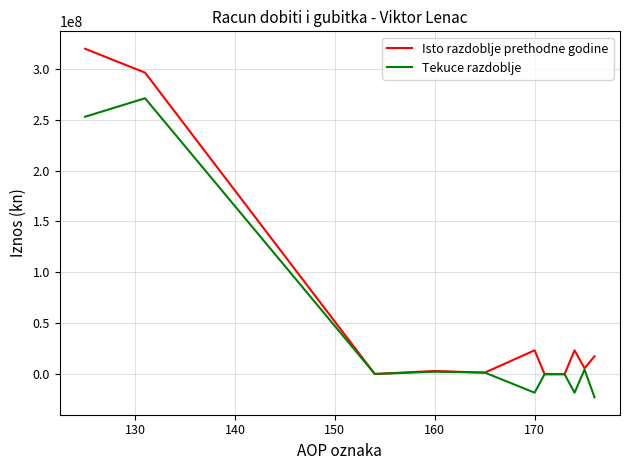

List the series in order of their peak value, lowest first.

Tekuce razdoblje, Isto razdoblje prethodne godine